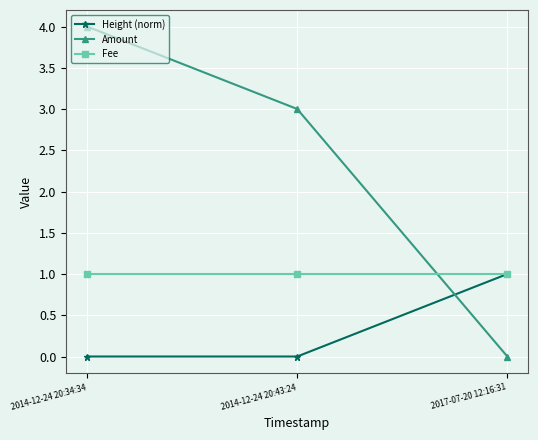

Rank the series at 2014-12-24 20:34:34 from highest to lowest value.

Amount, Fee, Height (norm)